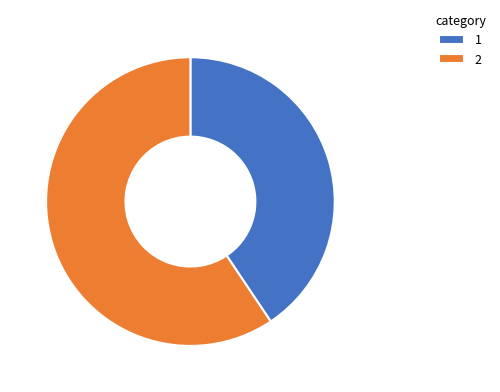

What is the majority slice?

2